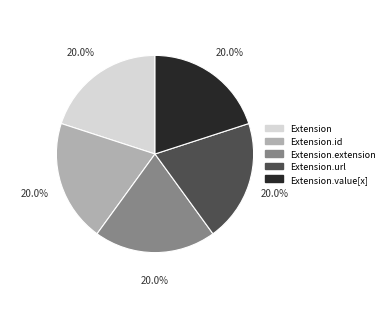

Is there any slice that represents more than half of the pie?

No